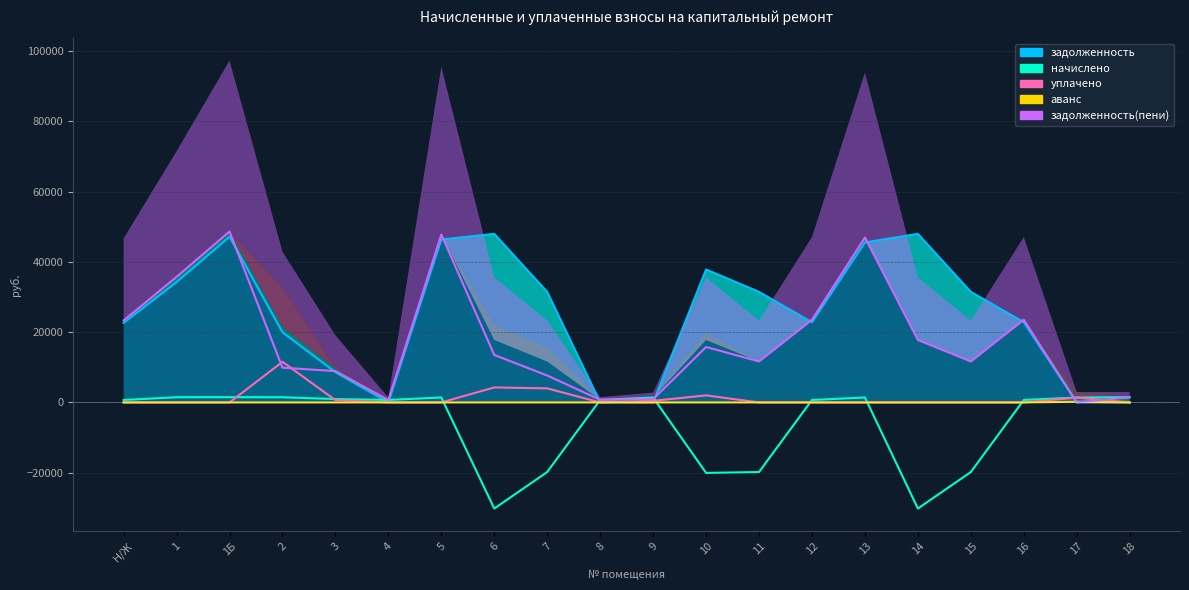

What is the value of the задолженность point at the 14th from the left?

22824.6